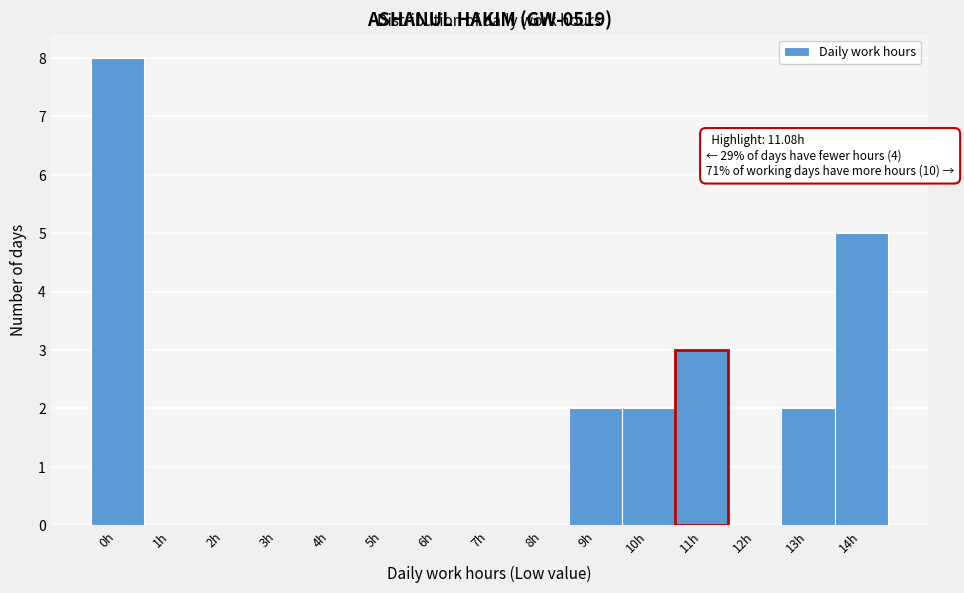

Reading left to right, transcribe all the data shown in this chart.

0h=8	1h=0	2h=0	3h=0	4h=0	5h=0	6h=0	7h=0	8h=0	9h=2	10h=2	11h=3	12h=0	13h=2	14h=5